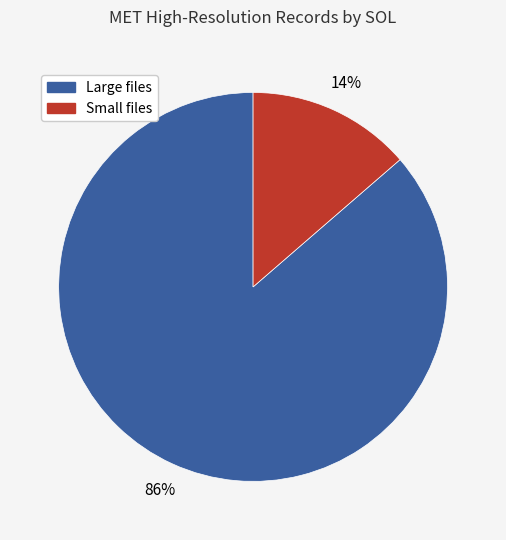

To the nearest percent, what percentage of the pie is Large files?

86%